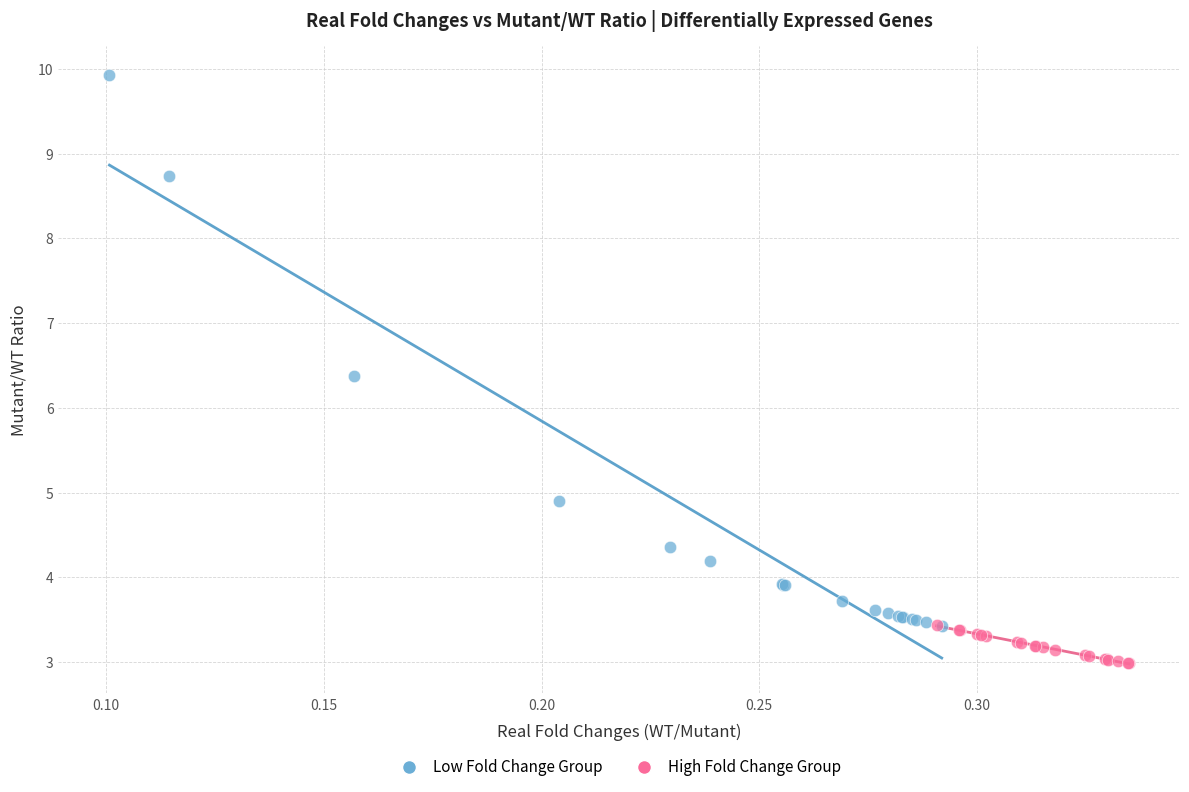

Which series has the largest Y range (max minus min)?

Low Fold Change Group